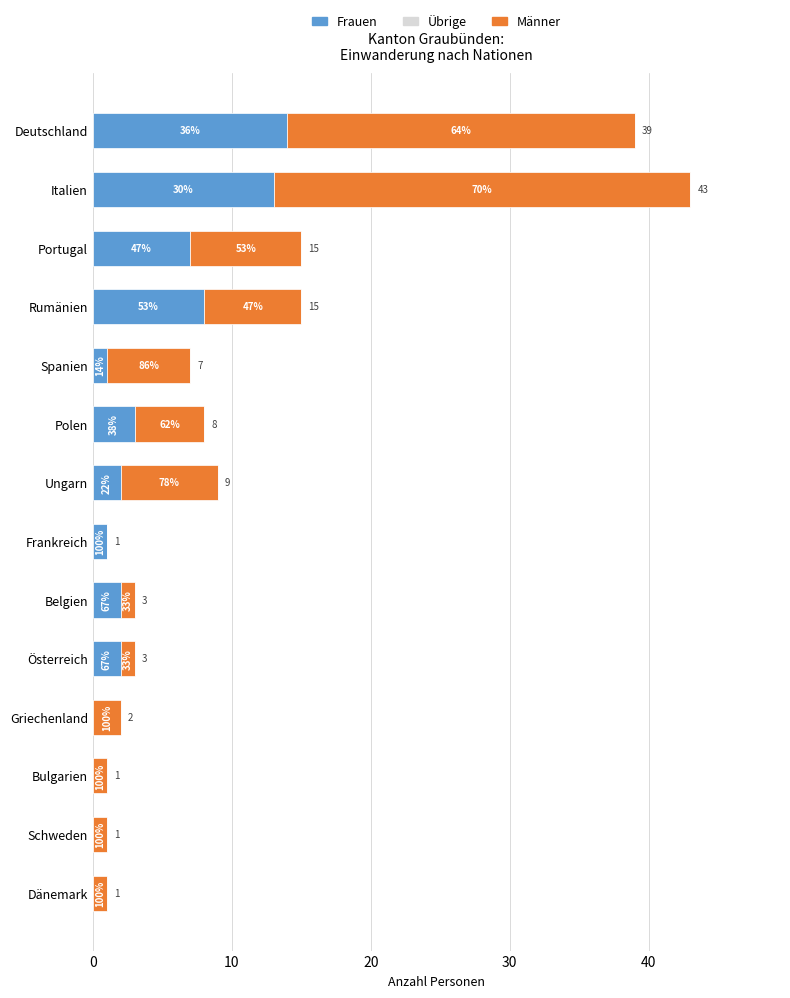

What is the difference between the maximum and minimum values in the Frauen series?

14.0